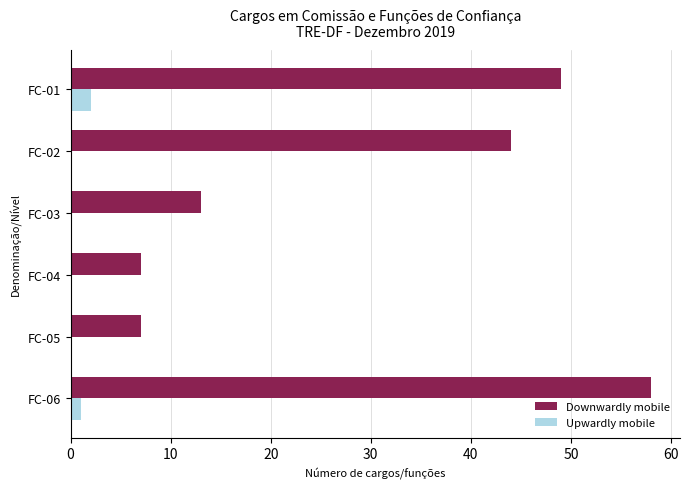

How many data points does each series have?

6